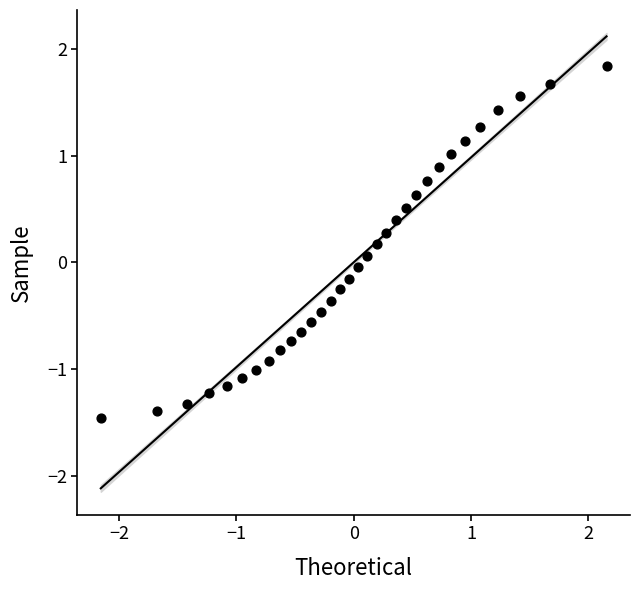

What is the range of Y values (max minus min)?

3.3